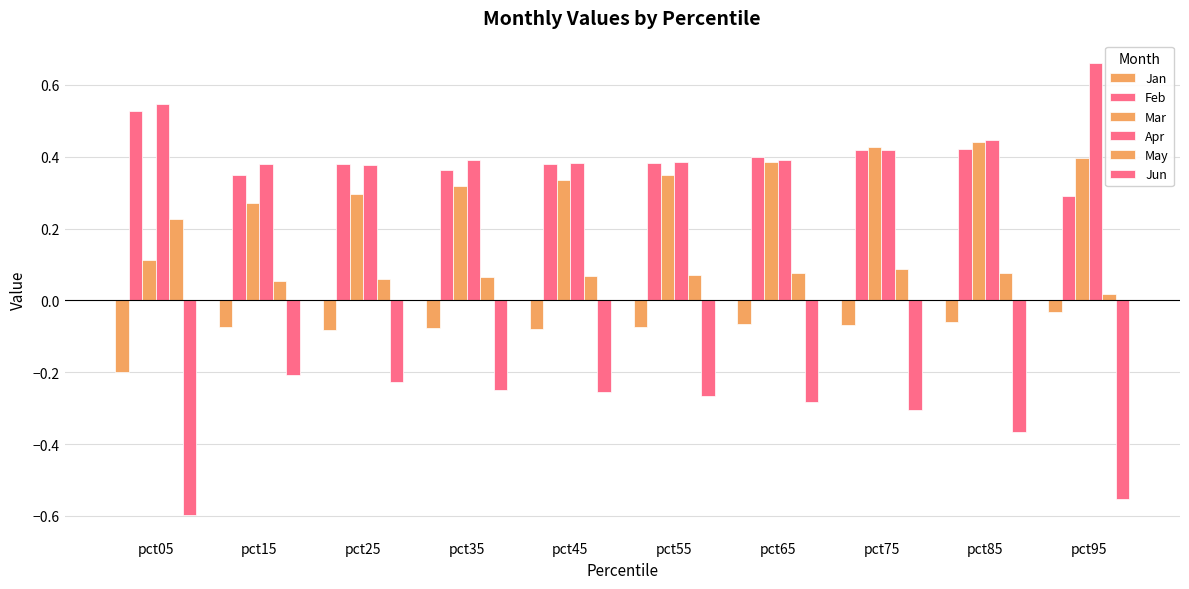

Does the chart contain any negative values?

Yes